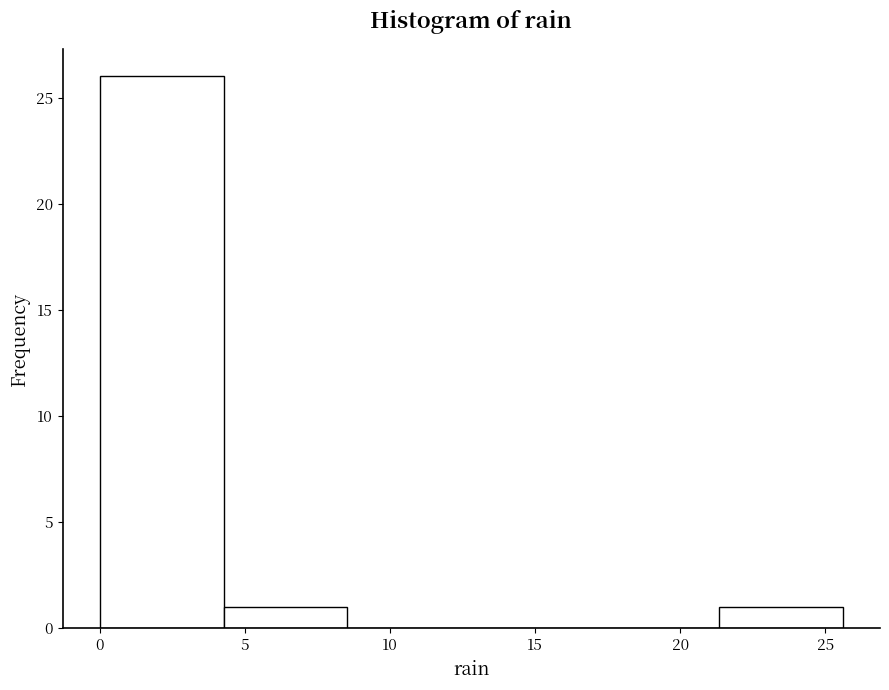

Over which range of the x-axis is the bar tallest?

0.0 to 4.5